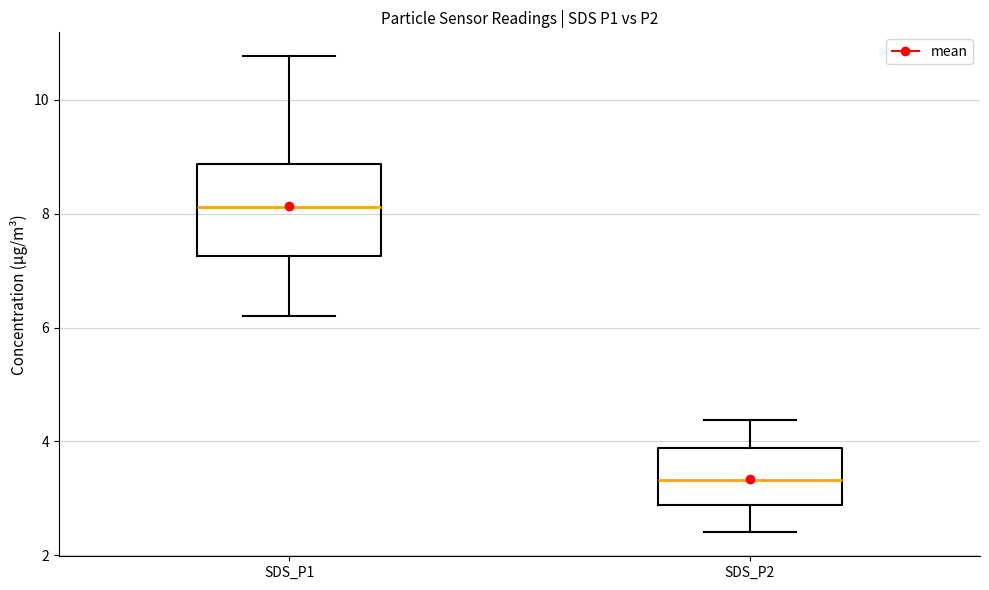

Which box is the tallest, from its lower edge to its upper edge?

SDS_P1